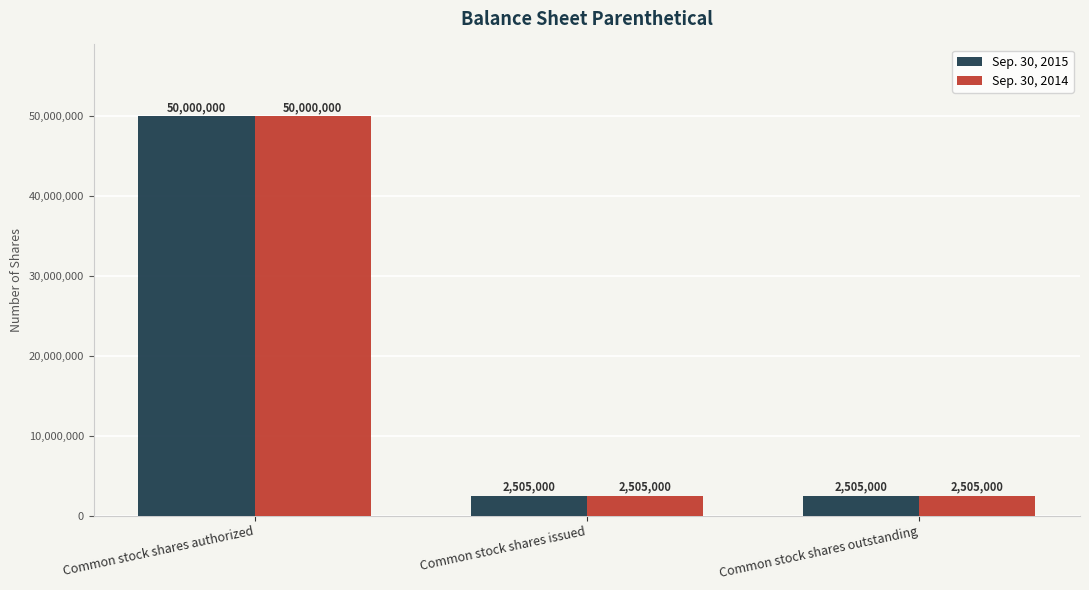

The value of Sep. 30, 2015 at Common stock shares issued is 2505000. True or false?

True